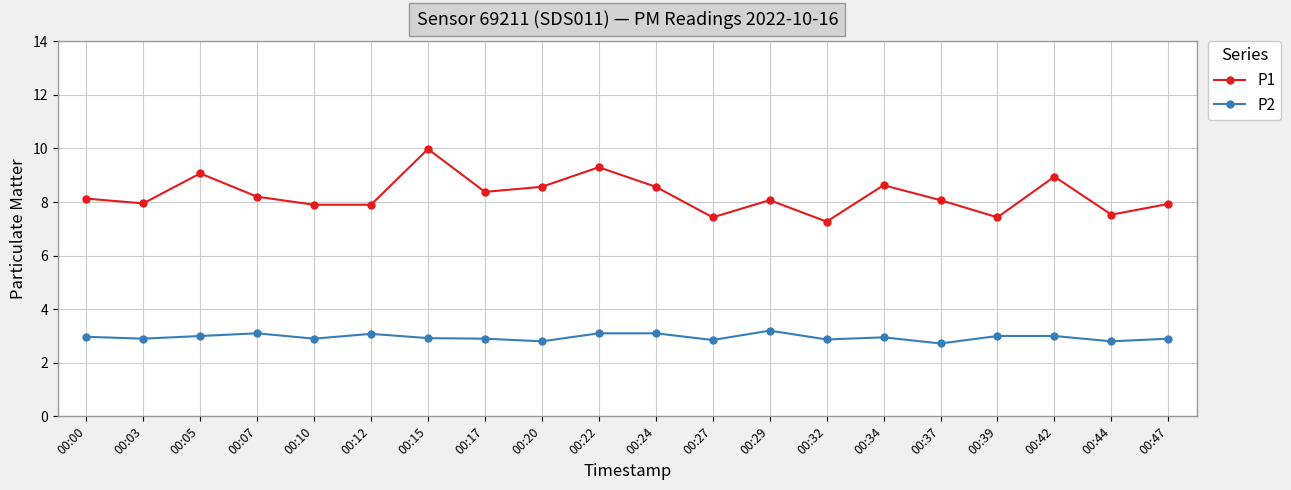

List the series in order of their peak value, highest first.

P1, P2